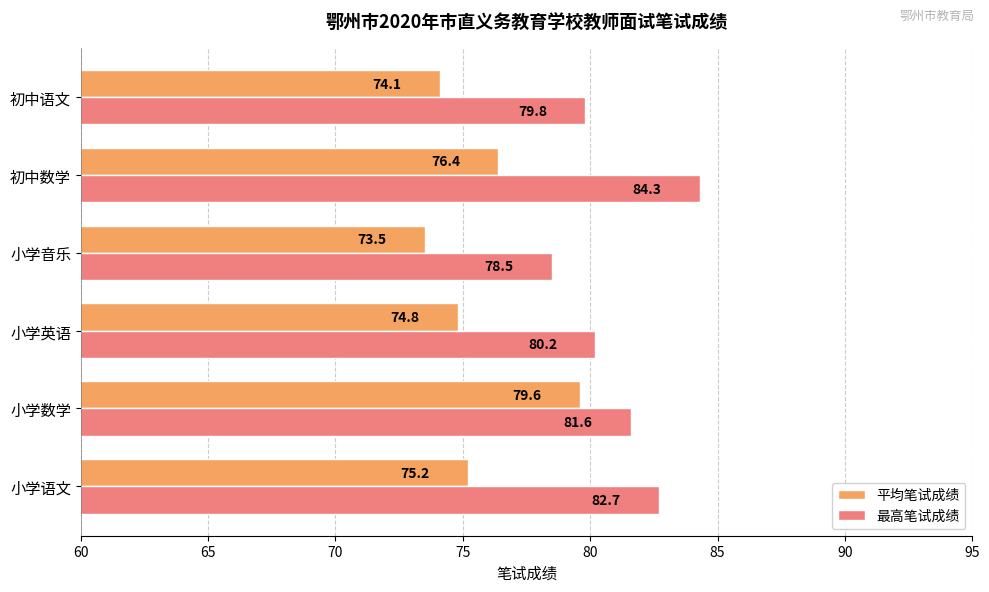

How many distinct data groups are displayed?

2